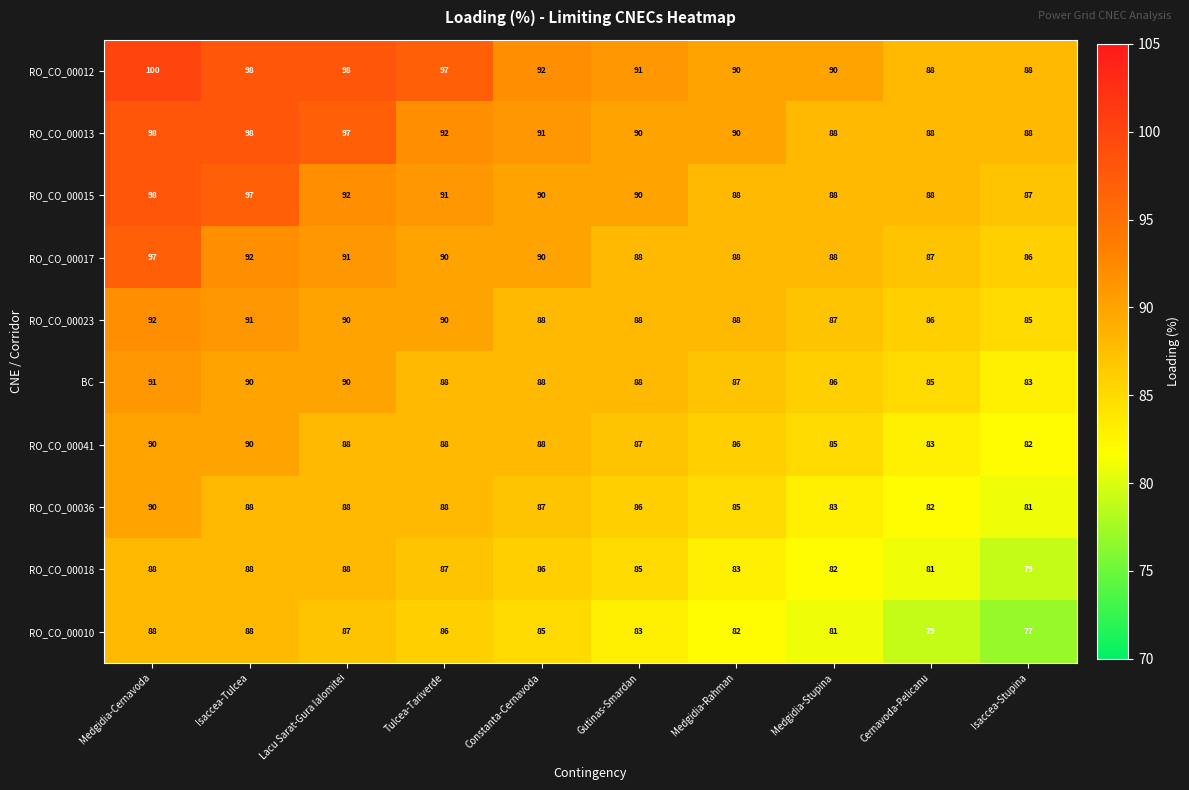

Which category has the lowest value across all series?

Isaccea-Stupina